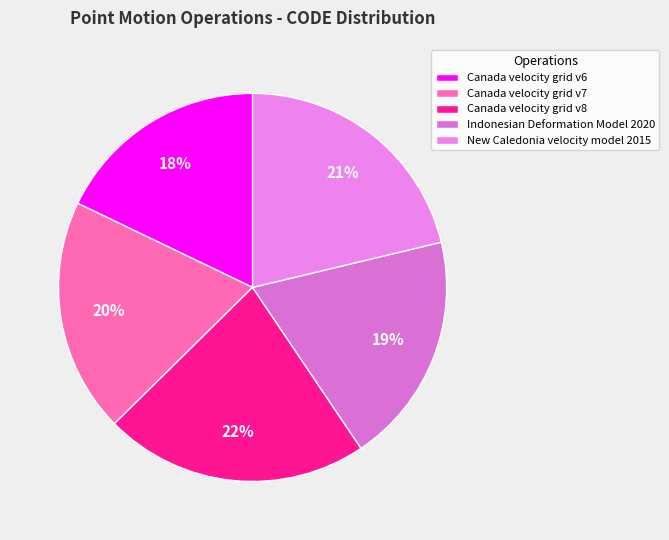

To the nearest percent, what is the difference between the largest and smallest slice percentages?

4%